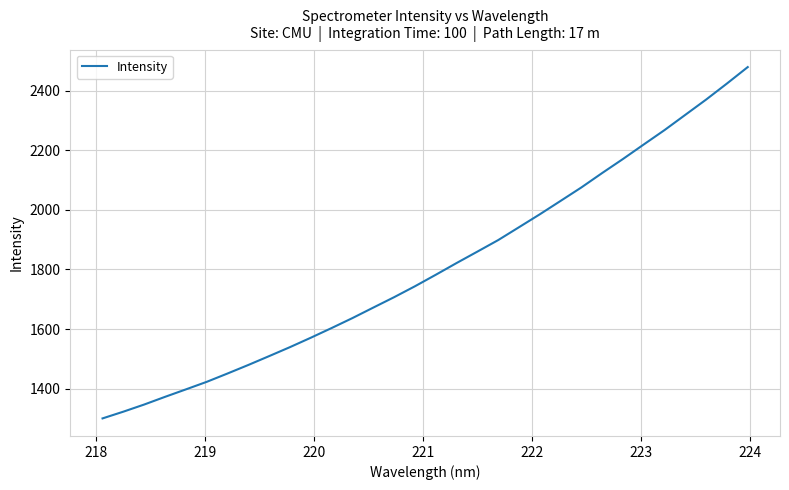

What is the difference between the second highest and minimum values?

1124.0